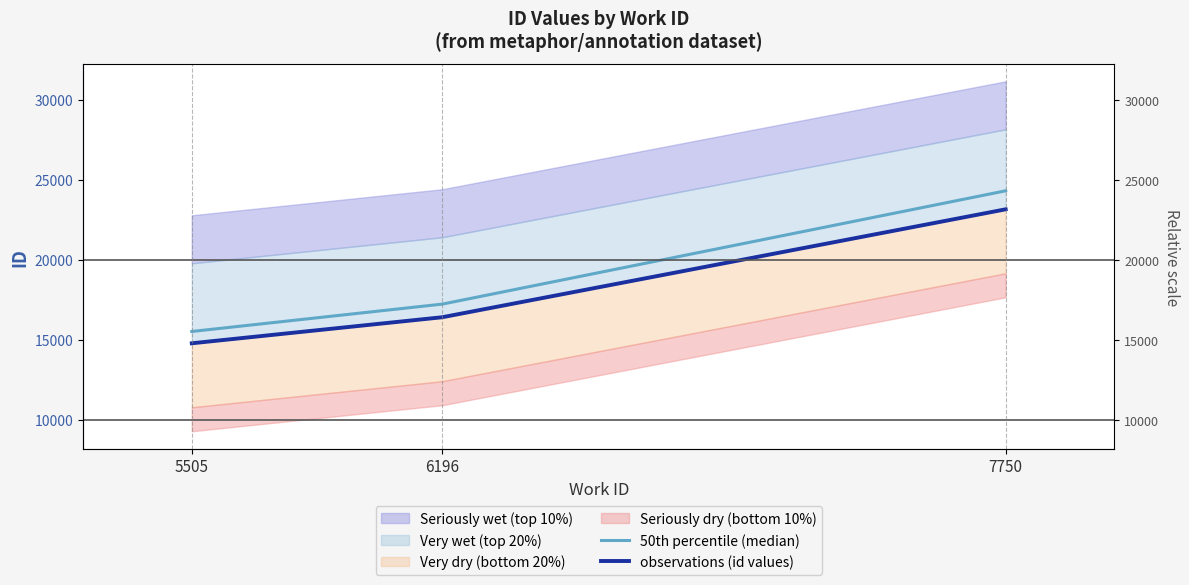

Reading left to right, what are all the values shown in this chart?

50th percentile (median): 5505=15508.5	6196=17219.0	7750=24302.2
observations (id values): 5505=14770.0	6196=16399.0	7750=23145.0